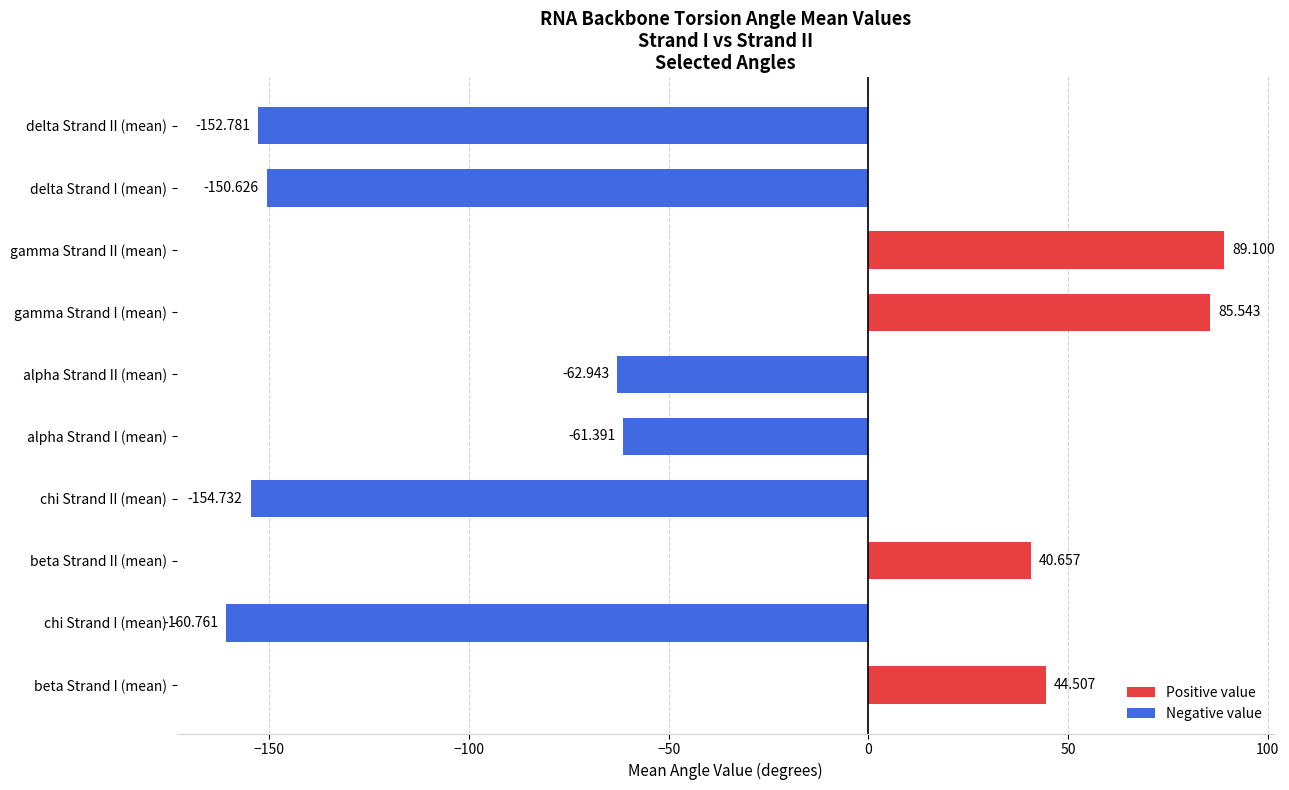

At which label is the value closest to -35?

alpha Strand I (mean)